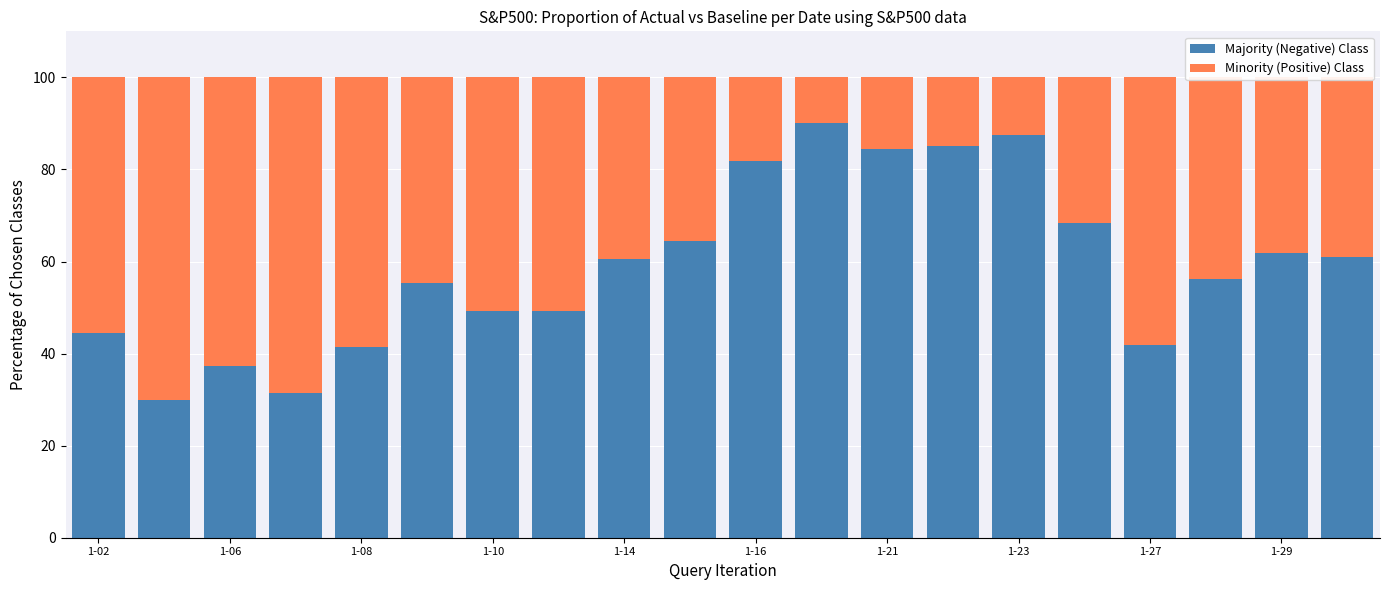

What is the difference between the maximum and minimum values in the Majority (Negative) Class series?

60.0